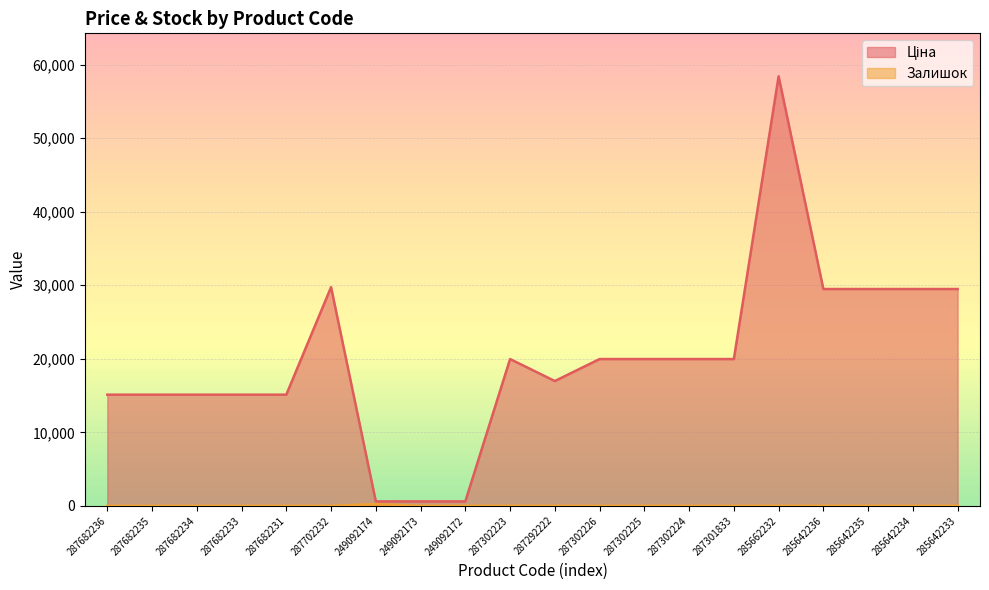

How many lines are shown in the chart?

2